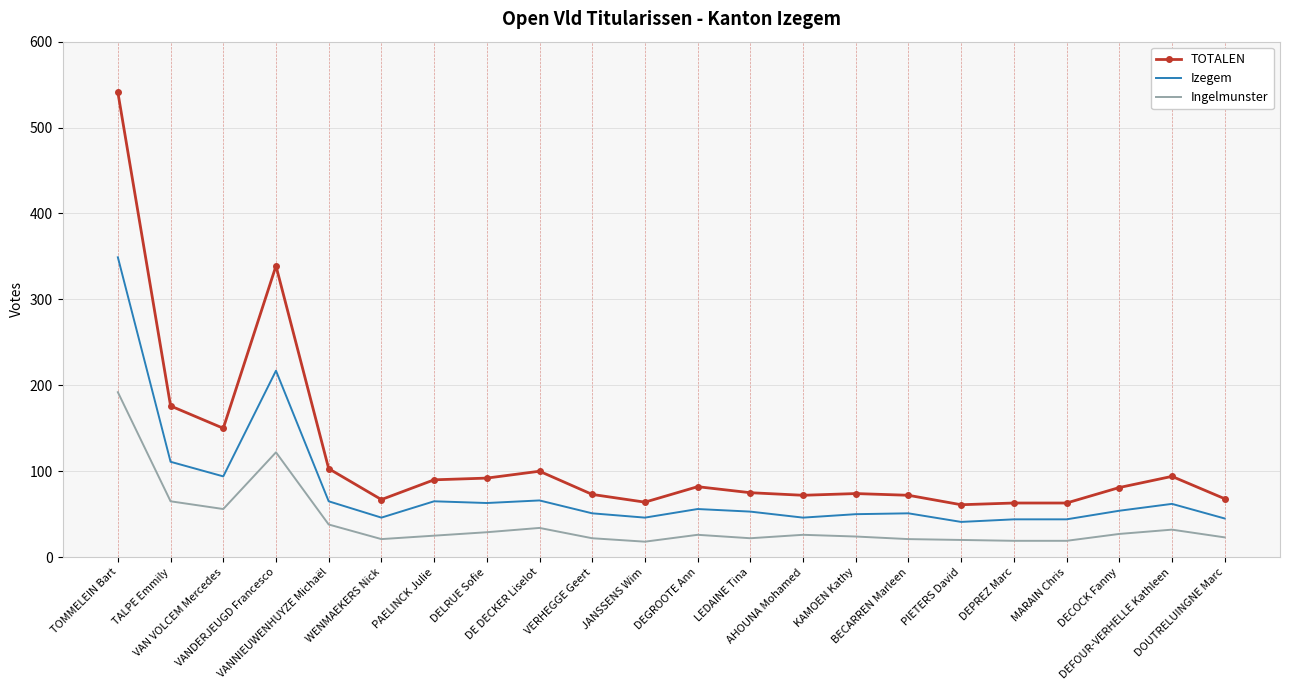

The Ingelmunster series shows 38 at VANNIEUWENHUYZE Michaël. True or false?

True